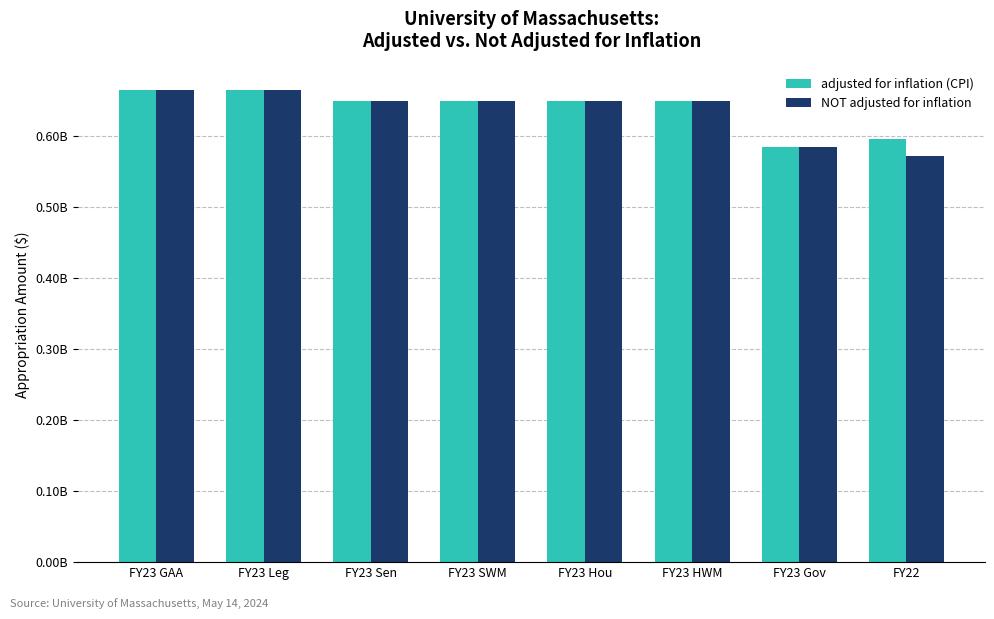

What are all the series names shown in the legend?

adjusted for inflation (CPI), NOT adjusted for inflation